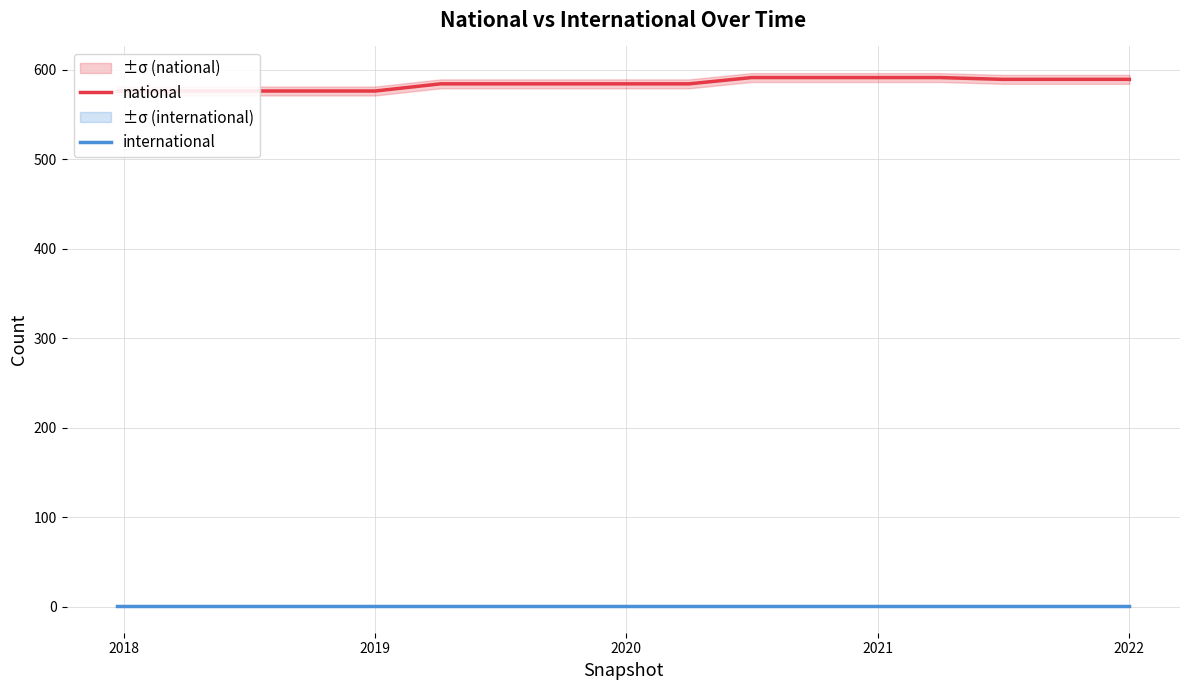

True or false: national and international intersect in this chart.

False